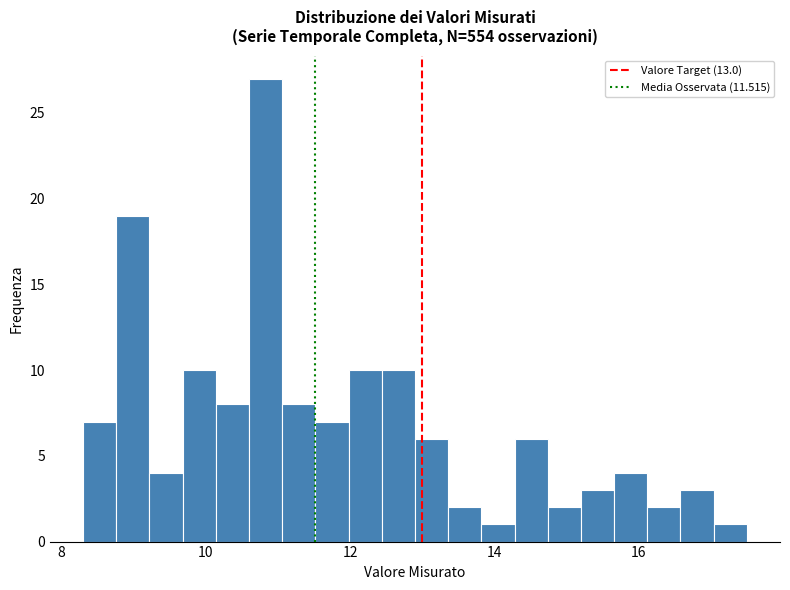

Around what value on the x-axis is the tallest bar? Give the approximate position of its centre, as read against the axis.

10.8